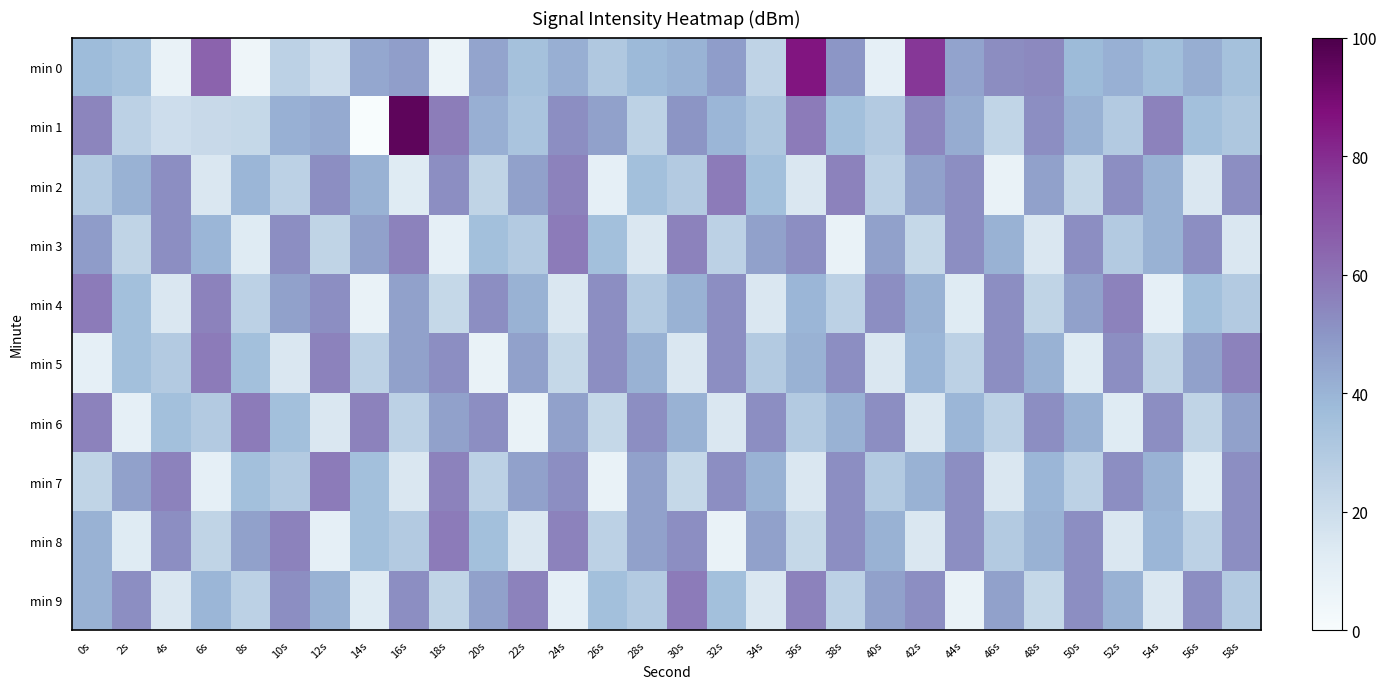

Which series has the widest spread of values?

min 1